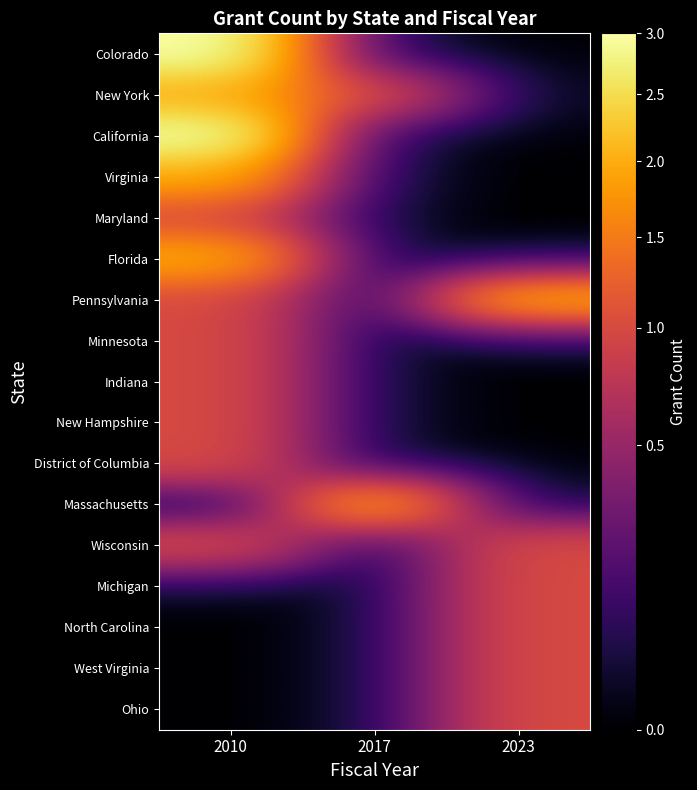

Reading left to right, extract all data points from this chart.

Colorado: 2010=3	2017=0	2023=0
New York: 2010=2	2017=1	2023=0
California: 2010=3	2017=0	2023=0
Virginia: 2010=2	2017=0	2023=0
Maryland: 2010=1	2017=0	2023=0
Florida: 2010=2	2017=0	2023=0
Pennsylvania: 2010=1	2017=0	2023=2
Minnesota: 2010=1	2017=0	2023=0
Indiana: 2010=1	2017=0	2023=0
New Hampshire: 2010=1	2017=0	2023=0
District of Columbia: 2010=1	2017=0	2023=0
Massachusetts: 2010=0	2017=2	2023=0
Wisconsin: 2010=1	2017=0	2023=1
Michigan: 2010=0	2017=0	2023=1
North Carolina: 2010=0	2017=0	2023=1
West Virginia: 2010=0	2017=0	2023=1
Ohio: 2010=0	2017=0	2023=1